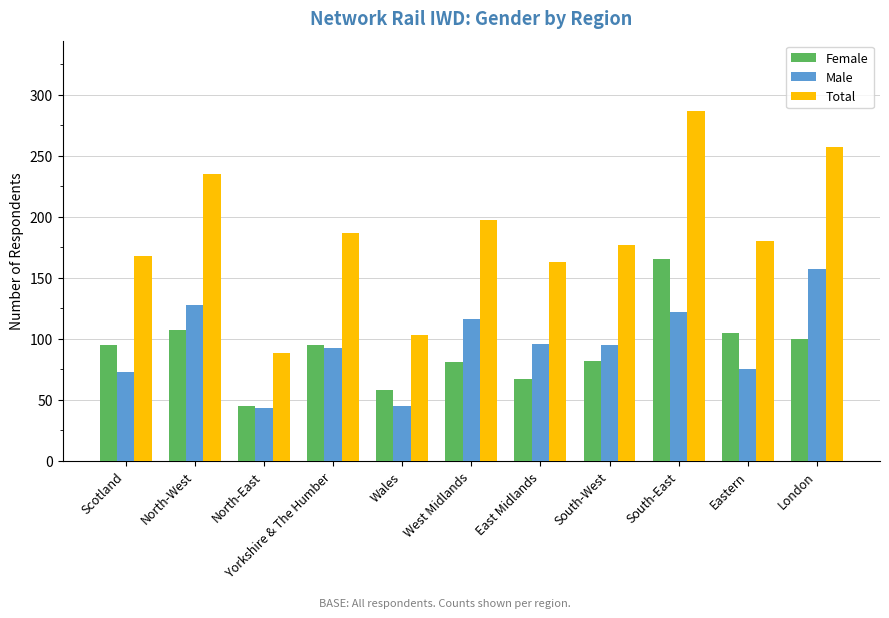

What is the sum of the Total values at South-West and North-East?

265